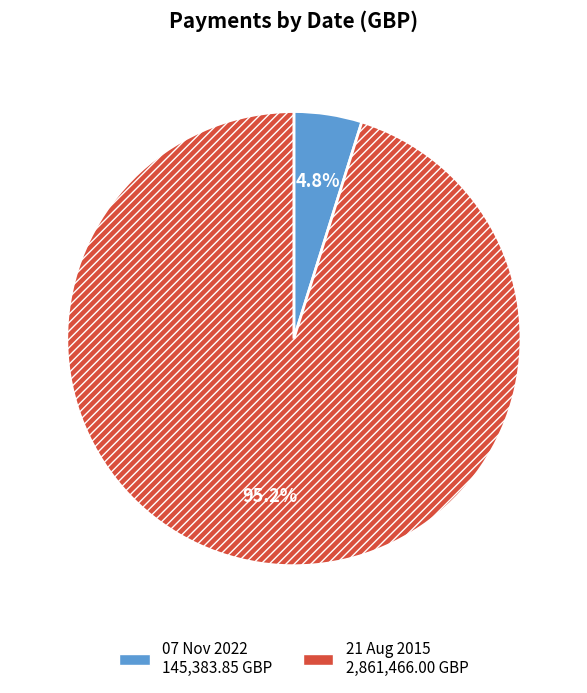

Does 07 Nov 2022 account for over 50% of the chart?

No